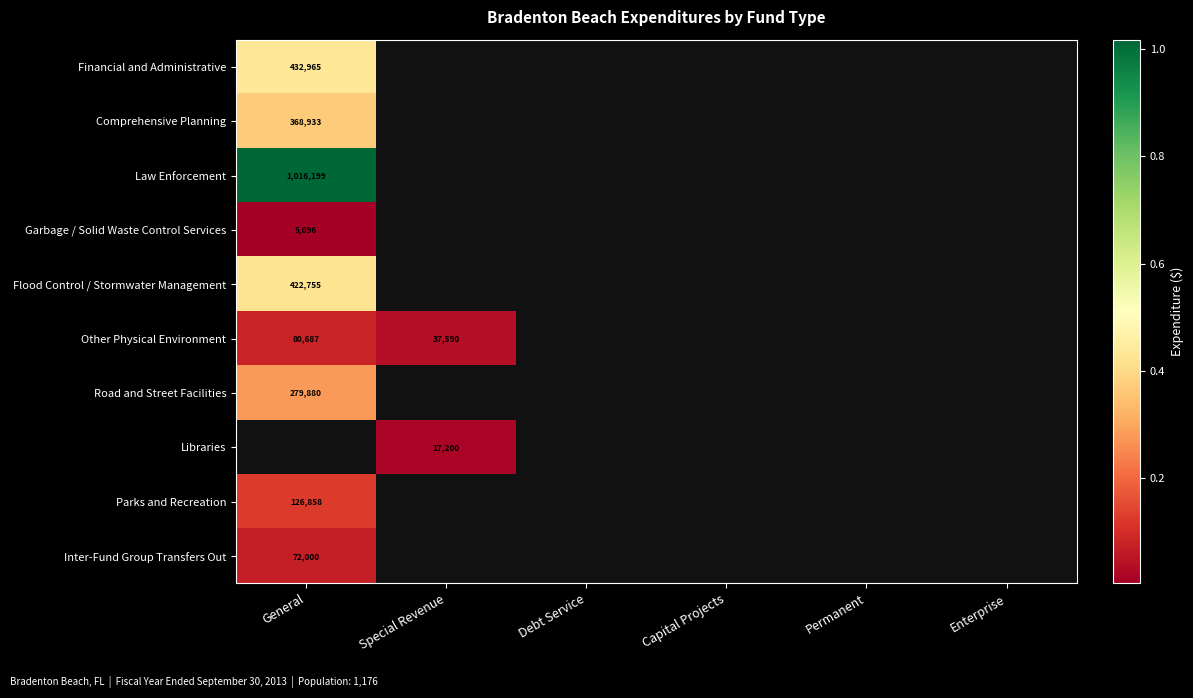

Is it true that Parks and Recreation equals 79304 at General?

False